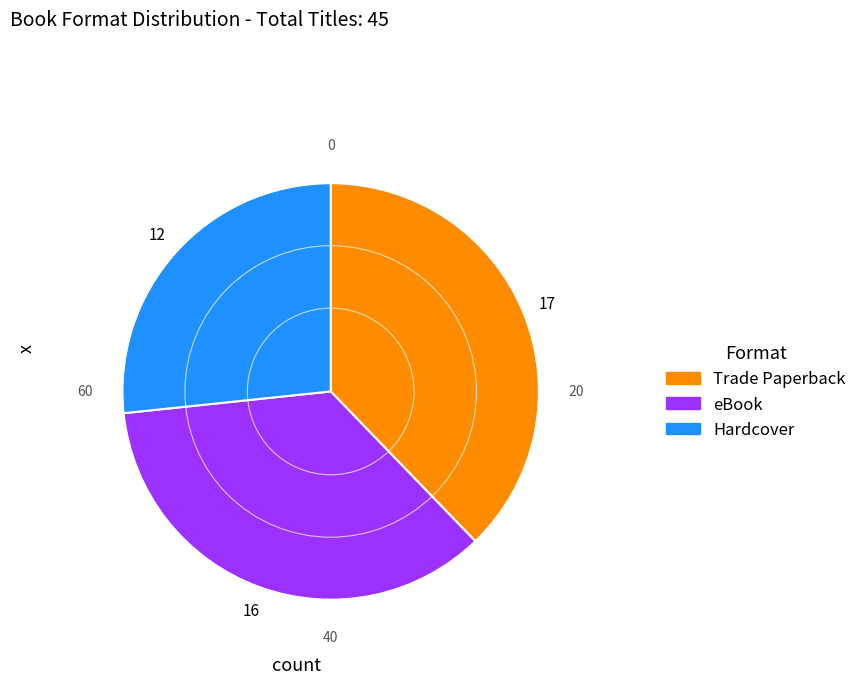

Is the sum of Hardcover and Trade Paperback greater than half?

Yes